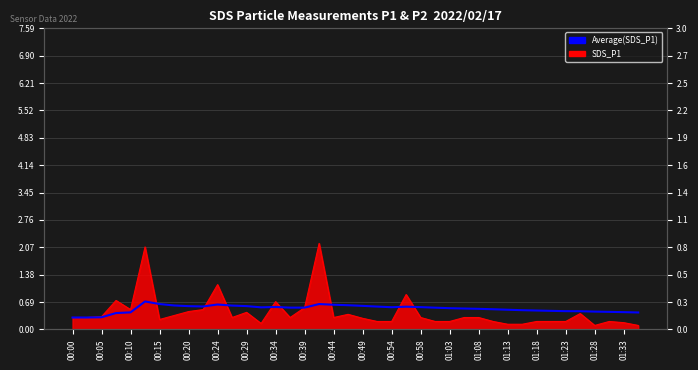

Is it true that the value at 25 is 0.5?

True